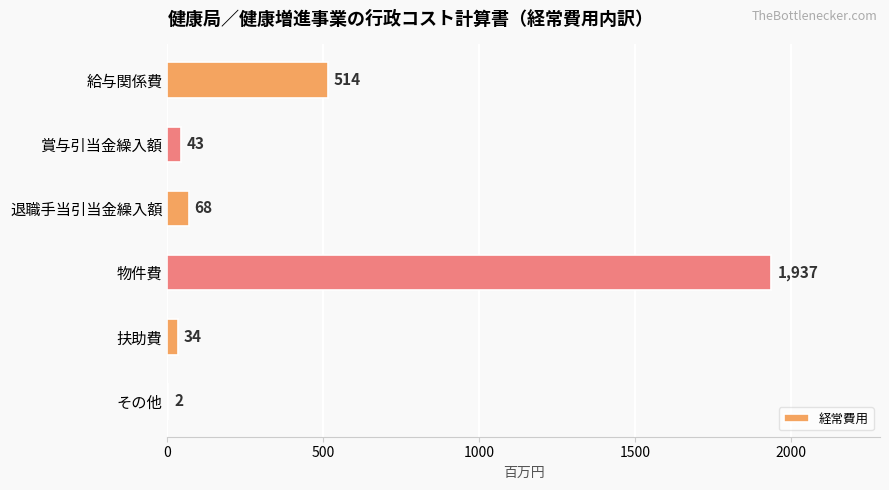

Count the number of categories in the chart.

6